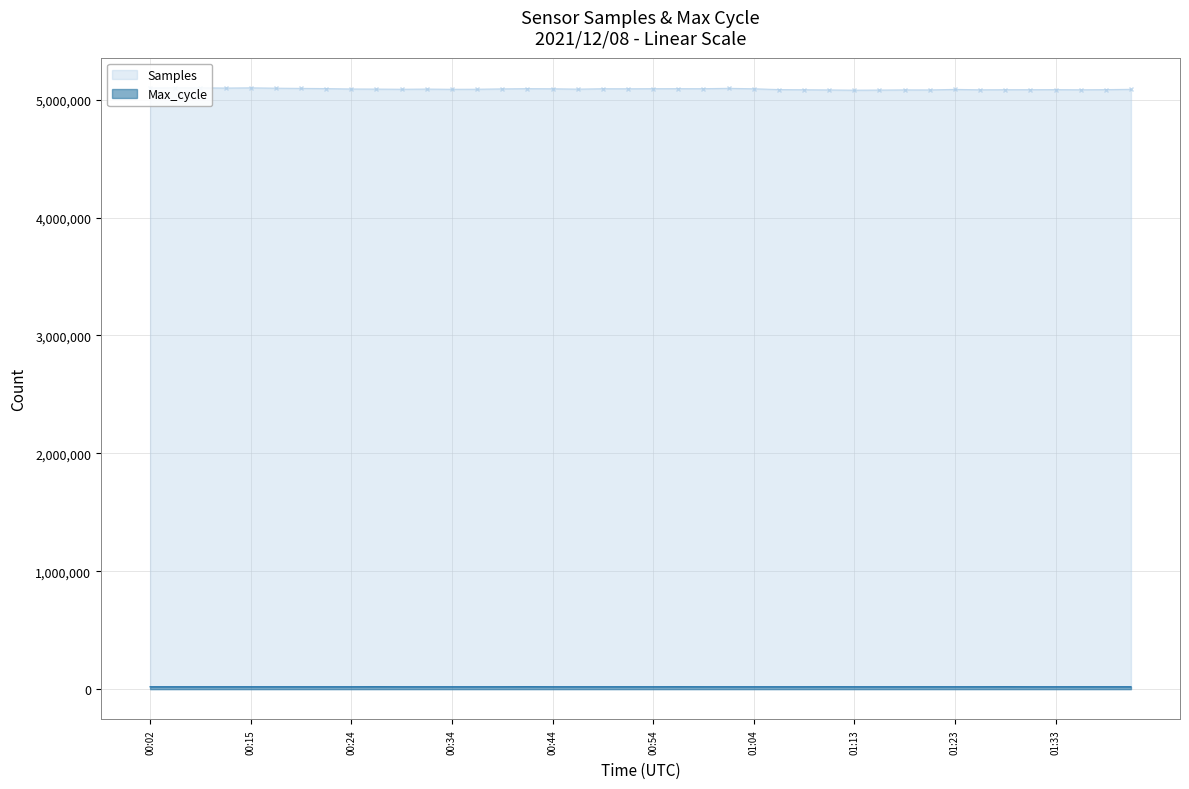

What position from the right is 00:34?

28